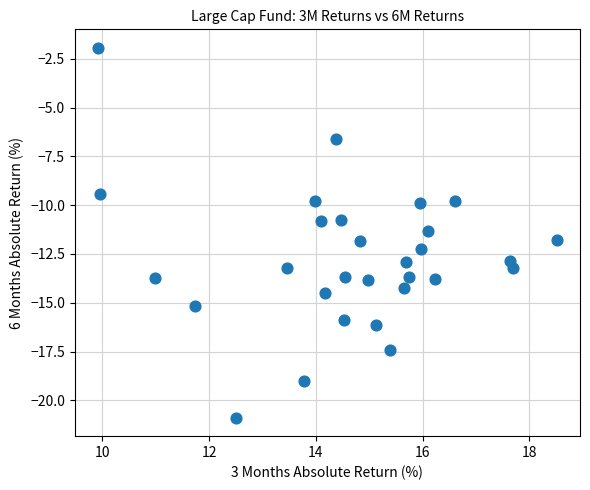

What is the range of Y values (max minus min)?

19.0